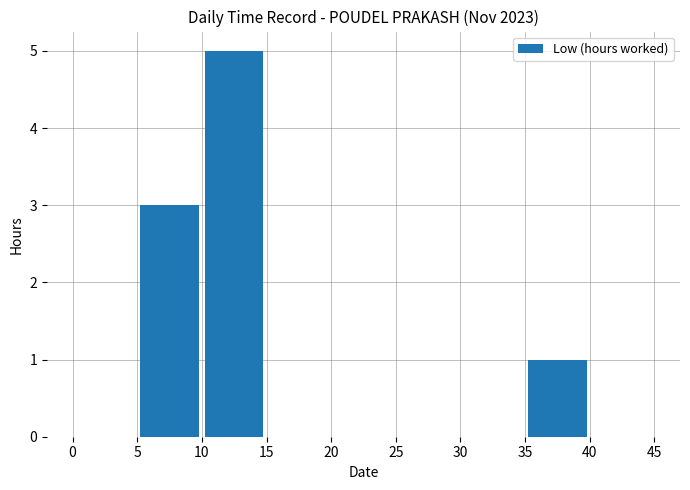

What is the sum of all values?

9